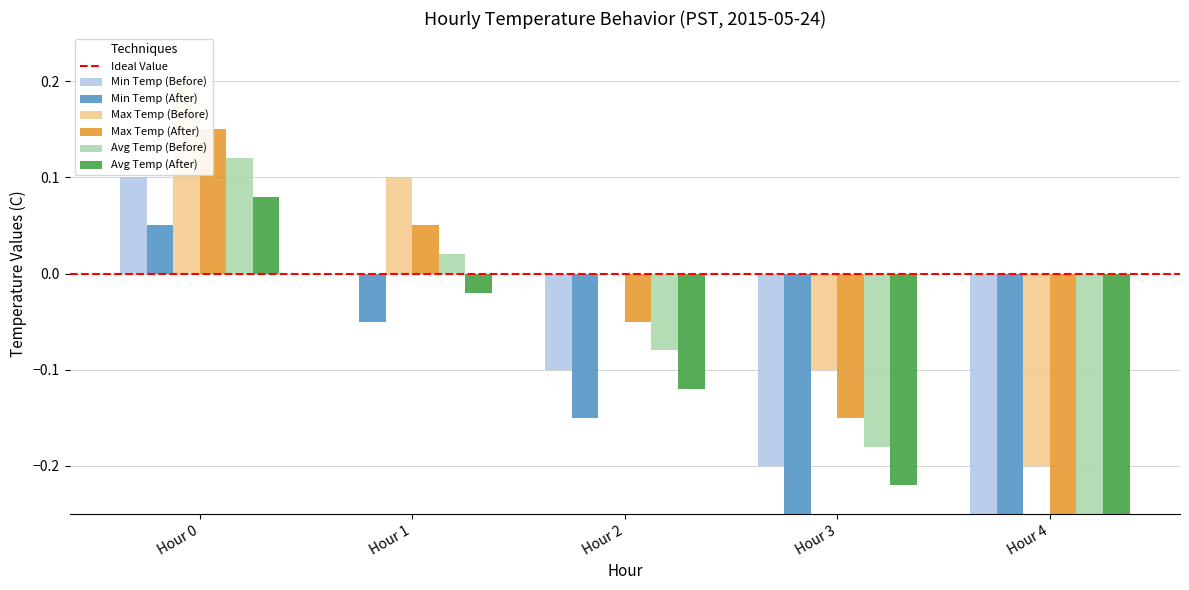

How many negative values does the Min Temp (After) series have?

4